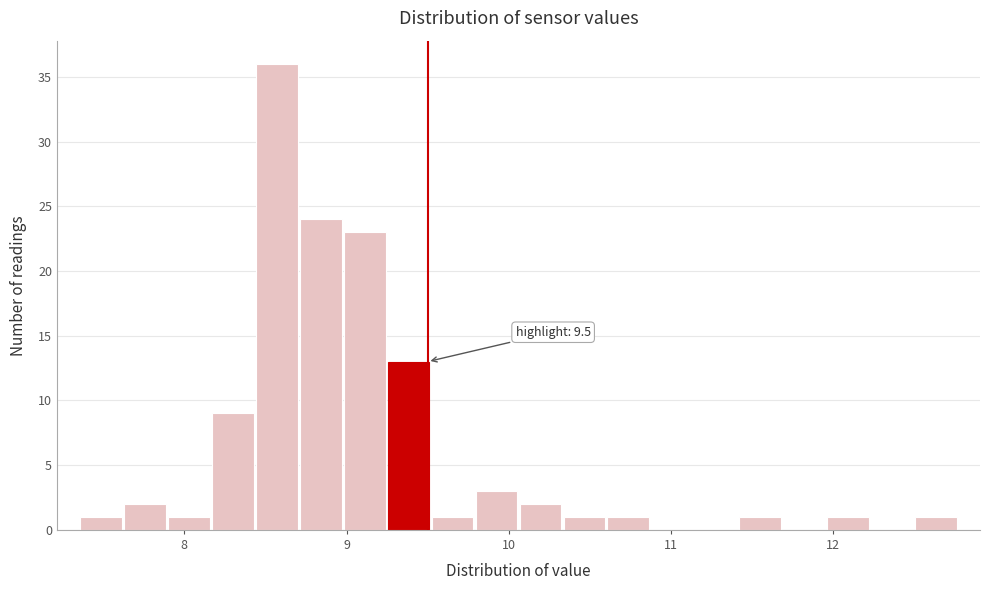

Read against the x-axis, roughly where is the centre of the tallest bar?

8.6